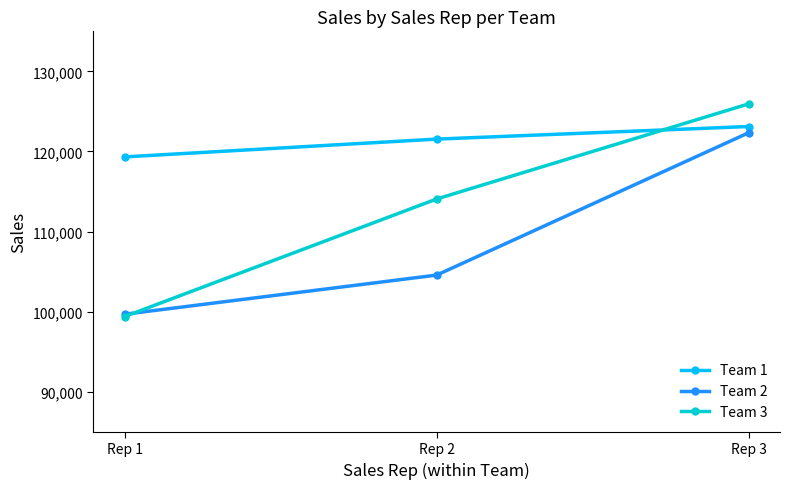

At which category is the sum across all series the highest?

Rep 3